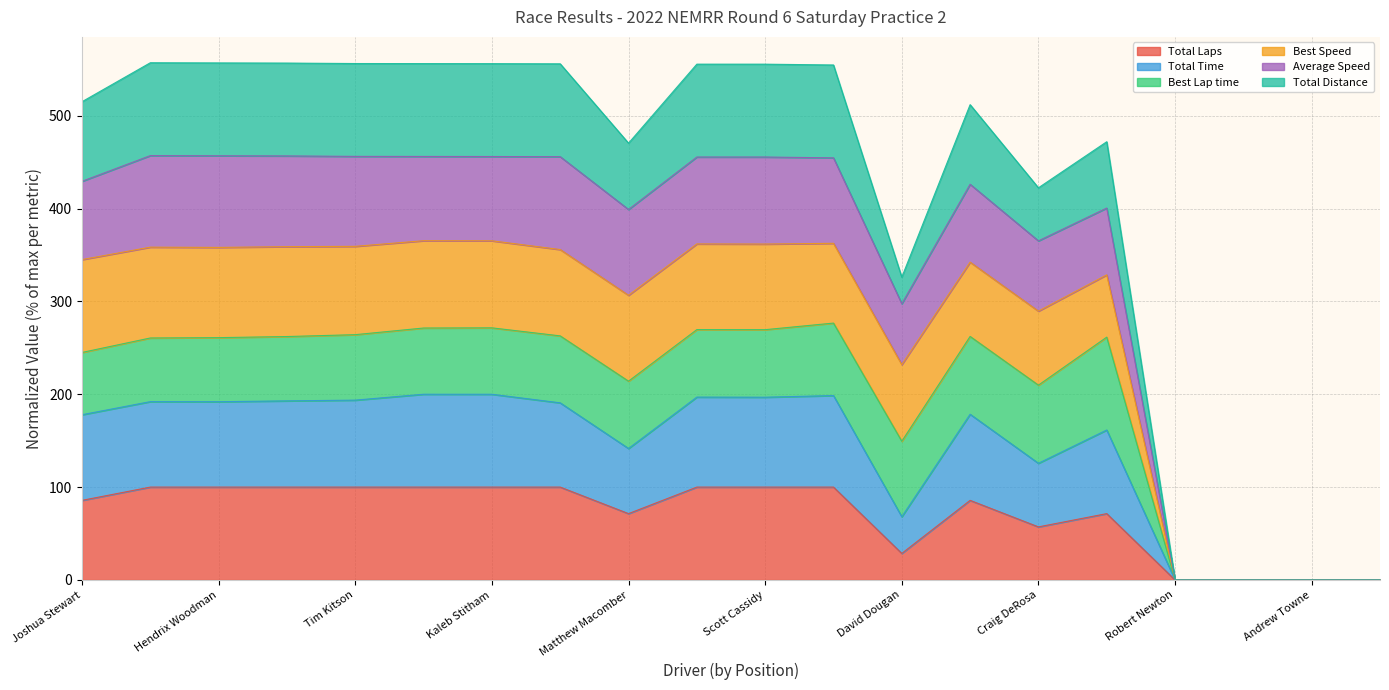

Where is Total Laps nearest to the value 50?

Craig DeRosa